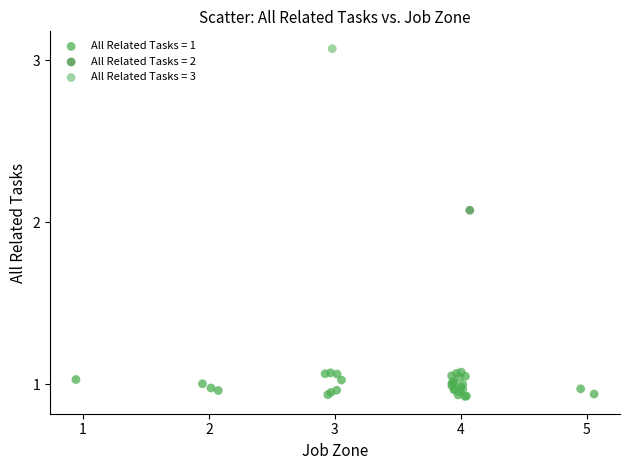

What are all the series names shown in the legend?

All Related Tasks = 1, All Related Tasks = 2, All Related Tasks = 3